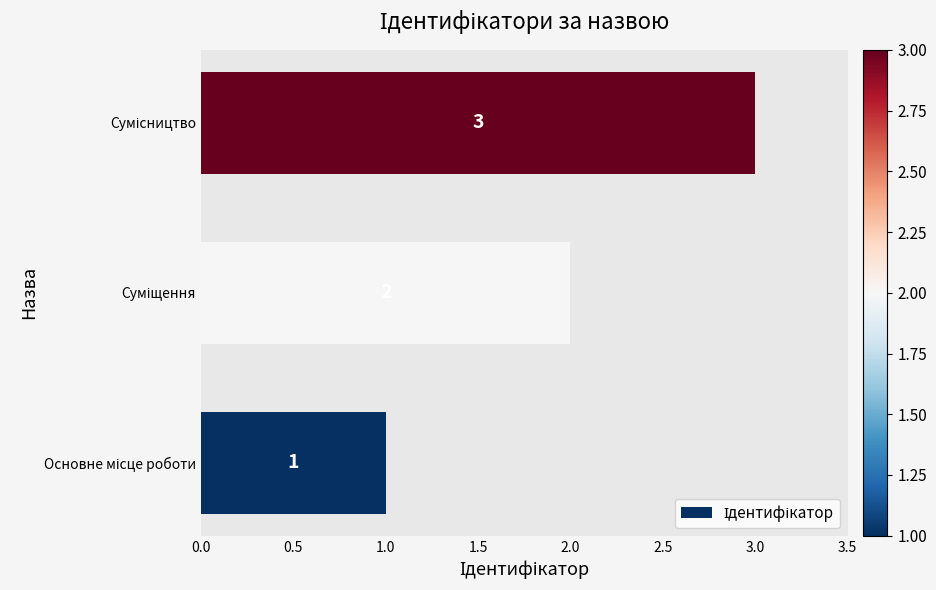

How many values are between 1 and 3?

3